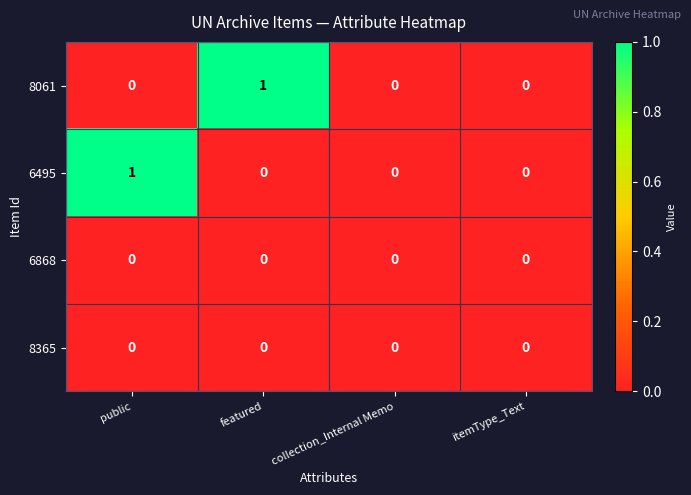

How many series are shown in this chart?

4